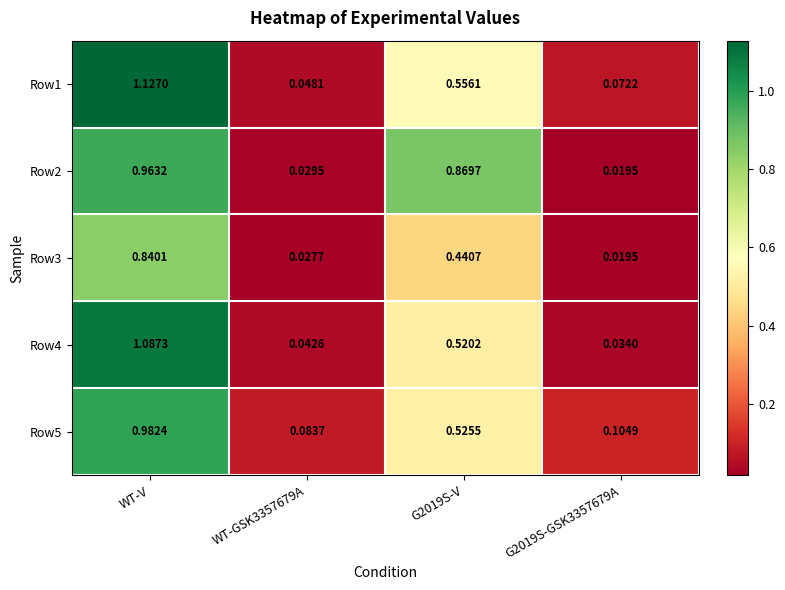

Which label corresponds to the smallest value in the chart?

G2019S-GSK3357679A